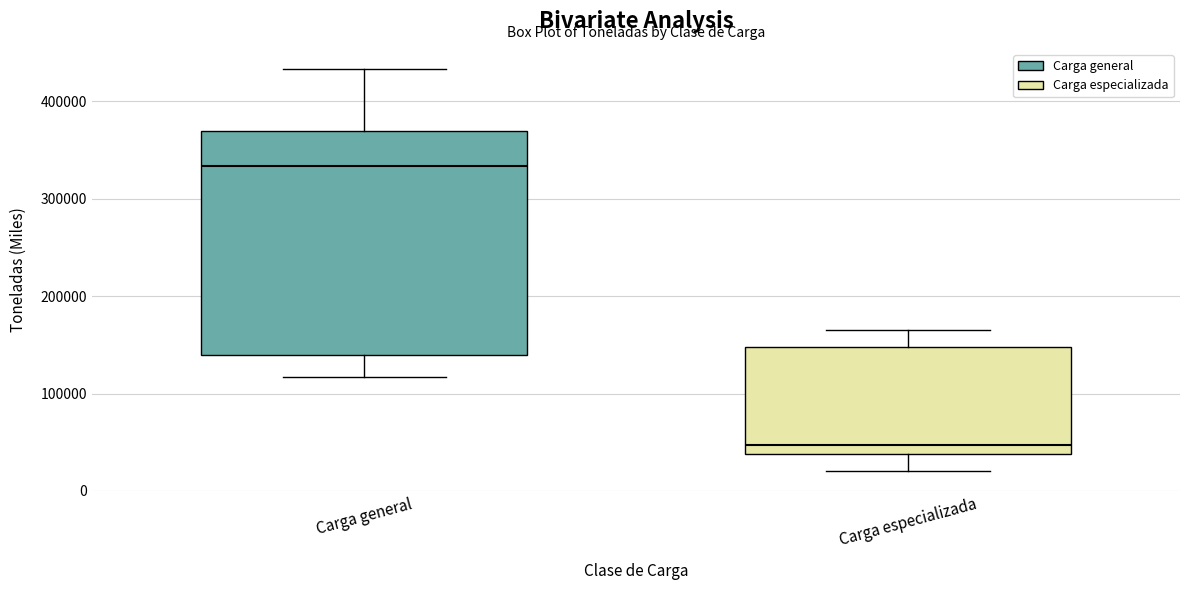

Which box is the tallest, from its lower edge to its upper edge?

Carga general